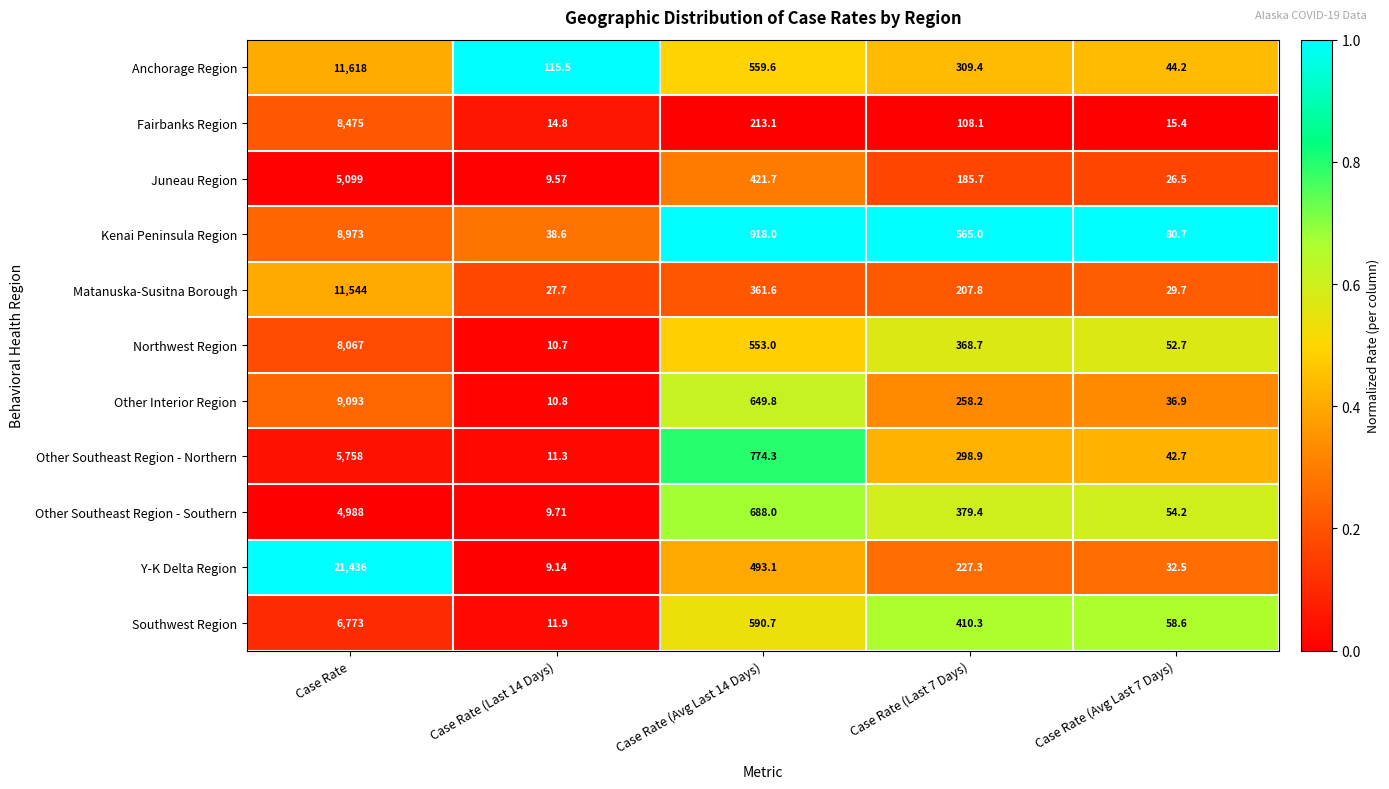

At which category is the sum across all series the highest?

Case Rate